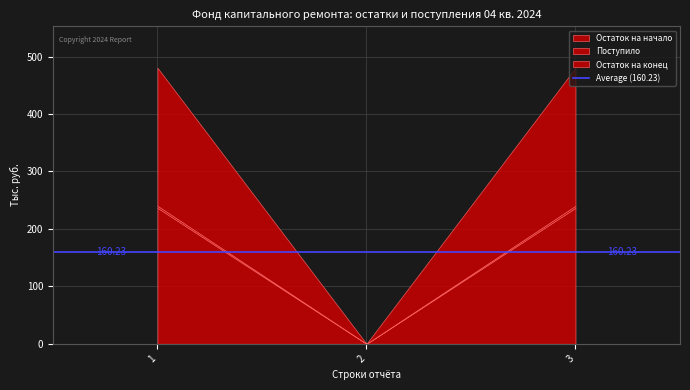

Reading left to right, extract all data points from this chart.

Остаток на начало: 236.8	0.0	236.8
Поступило: 3.5	0.0	3.5
Остаток на конец: 240.3	0.0	240.3